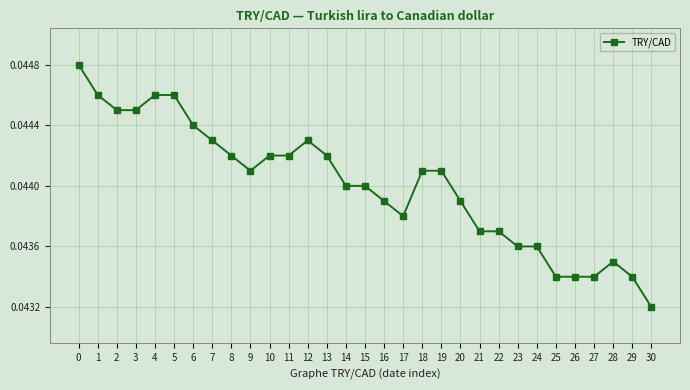

Is it true that the value at 14 is 0.1?

False